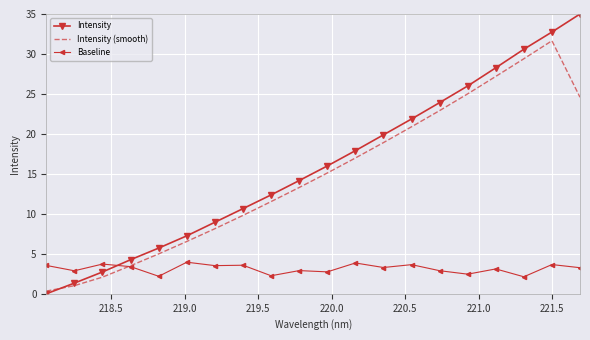

Rank the series by their maximum value, from lowest to highest.

Baseline, Intensity (smooth), Intensity